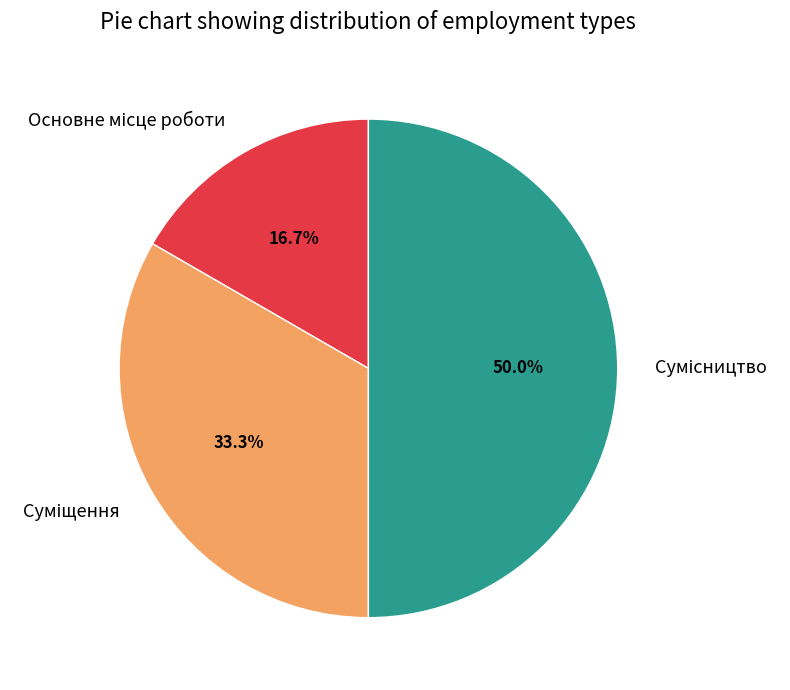

Between Сумісництво and Суміщення, which is larger?

Сумісництво